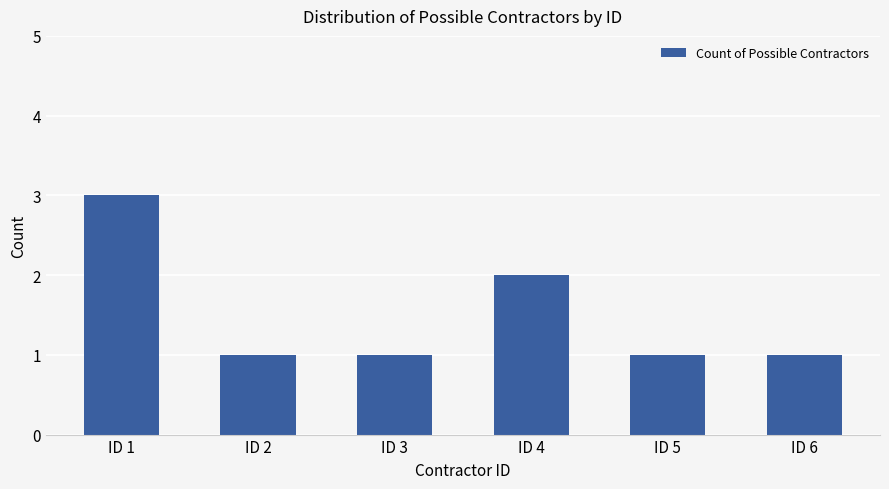

Is it true that the value at ID 5 is 1?

True